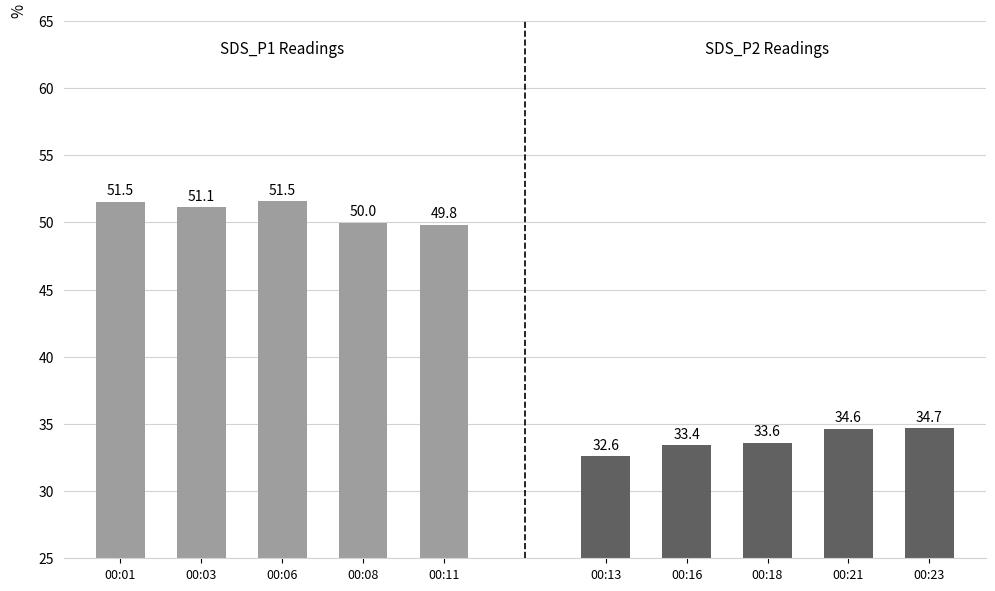

What is the difference between the SDS_P1 values at 00:03 and 00:11?

1.3